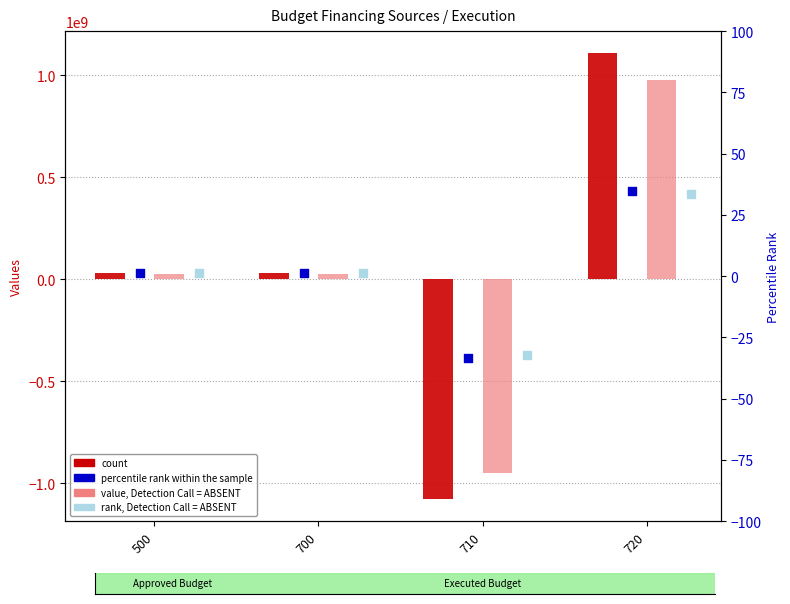

What are all the series names shown in the legend?

count, value, Detection Call = ABSENT, percentile rank within the sample, rank, Detection Call = ABSENT